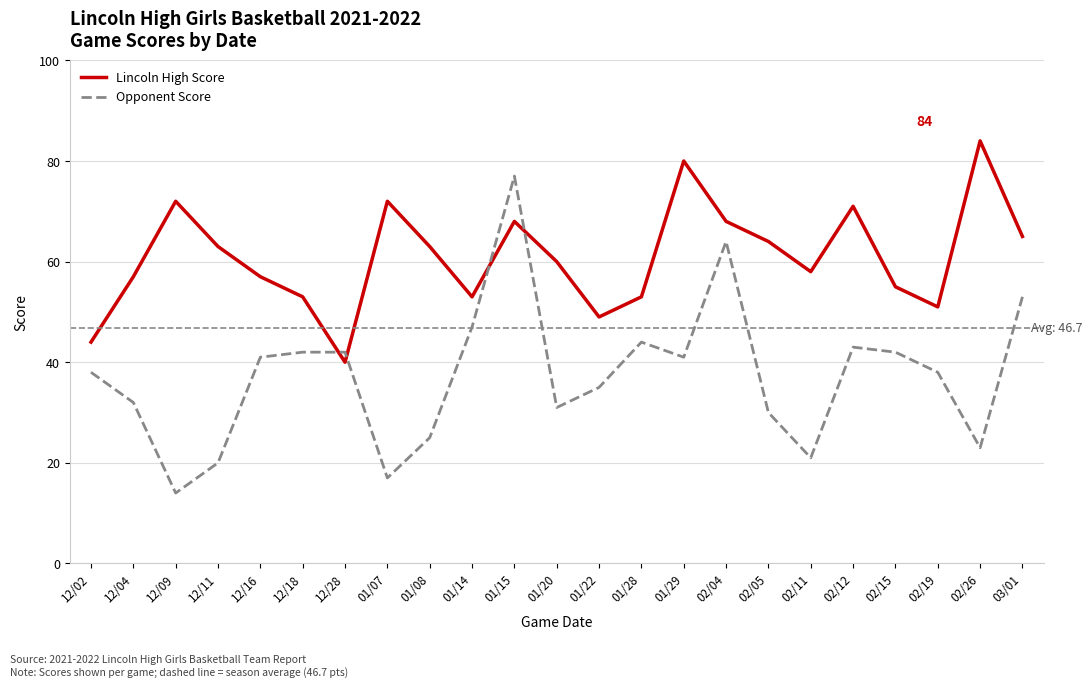

What is the difference between the highest and lowest values at 01/29?

39